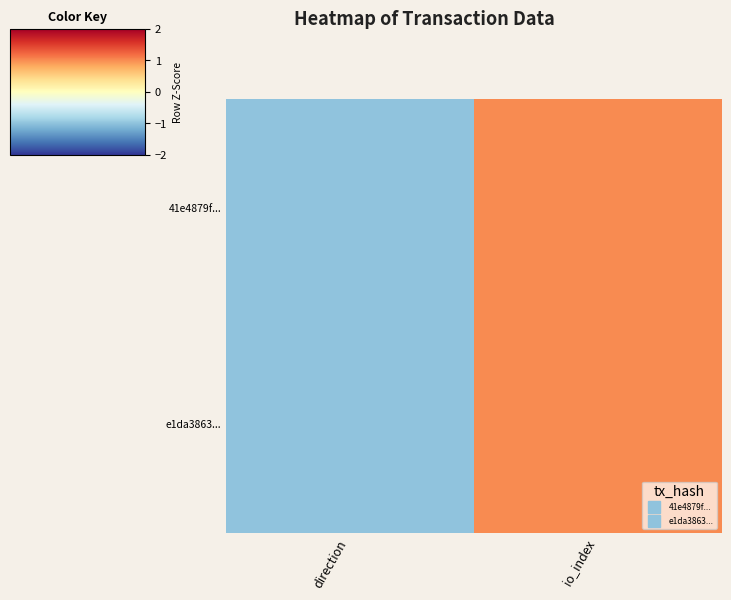

What is the greatest value displayed?

1